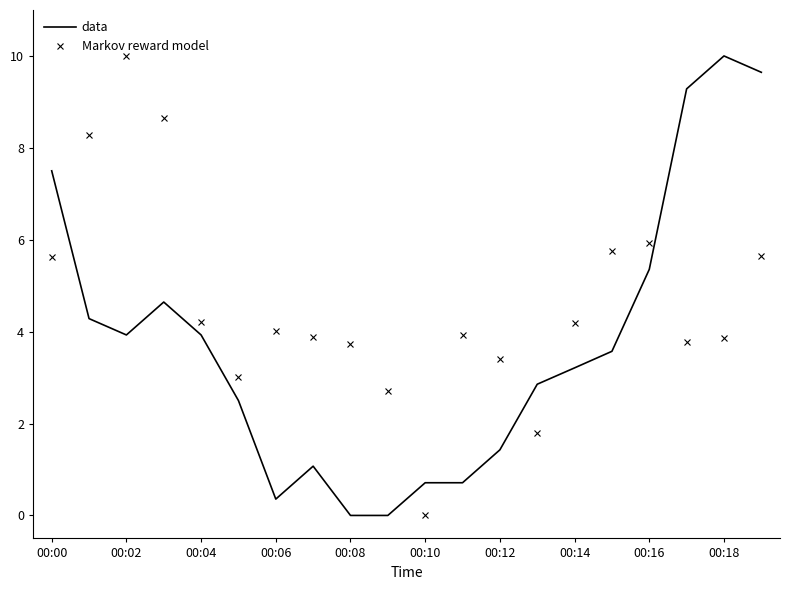

What is the difference between the maximum and minimum values in the data series?

10.0